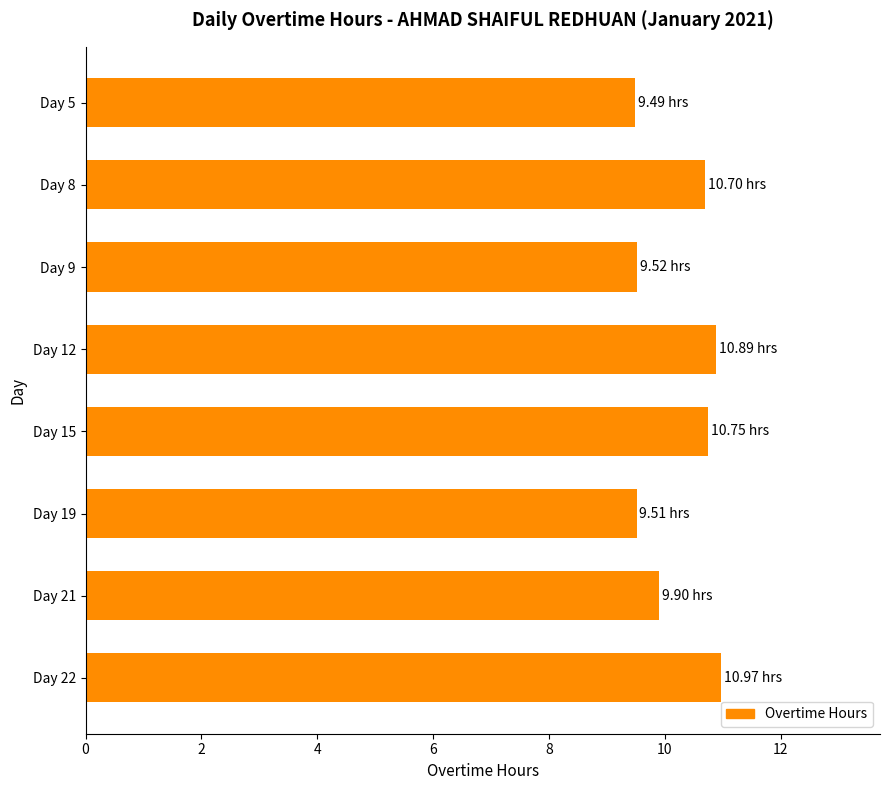

What is the difference between the second highest and second lowest values?

1.4